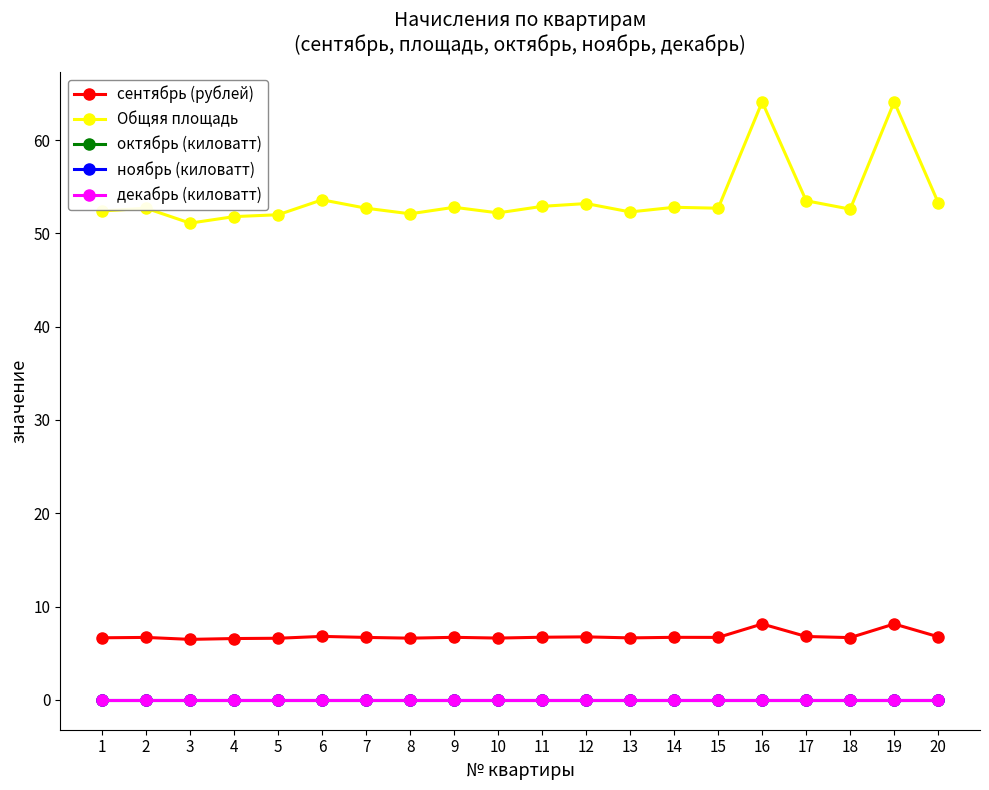

Is this an area chart (filled region under the line)?

No